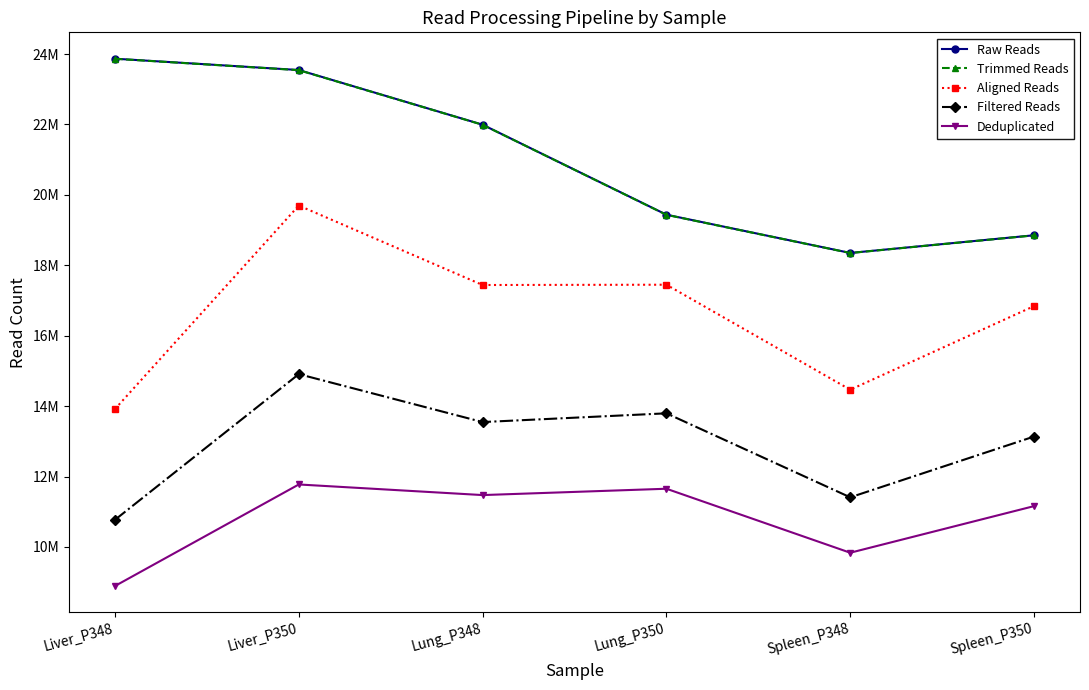

Reading left to right, transcribe all the data shown in this chart.

Raw Reads: Liver_P348=23868427	Liver_P350=23546801	Lung_P348=21993725	Lung_P350=19437585	Spleen_P348=18351246	Spleen_P350=18853238
Trimmed Reads: Liver_P348=23865874	Liver_P350=23543072	Lung_P348=21991267	Lung_P350=19434055	Spleen_P348=18349125	Spleen_P350=18850116
Aligned Reads: Liver_P348=13918773	Liver_P350=19697590	Lung_P348=17440583	Lung_P350=17448844	Spleen_P348=14466420	Spleen_P350=16841201
Filtered Reads: Liver_P348=10771818	Liver_P350=14909284	Lung_P348=13548028	Lung_P350=13796244	Spleen_P348=11410325	Spleen_P350=13136588
Deduplicated: Liver_P348=8891795	Liver_P350=11775365	Lung_P348=11474157	Lung_P350=11654126	Spleen_P348=9836403	Spleen_P350=11160455